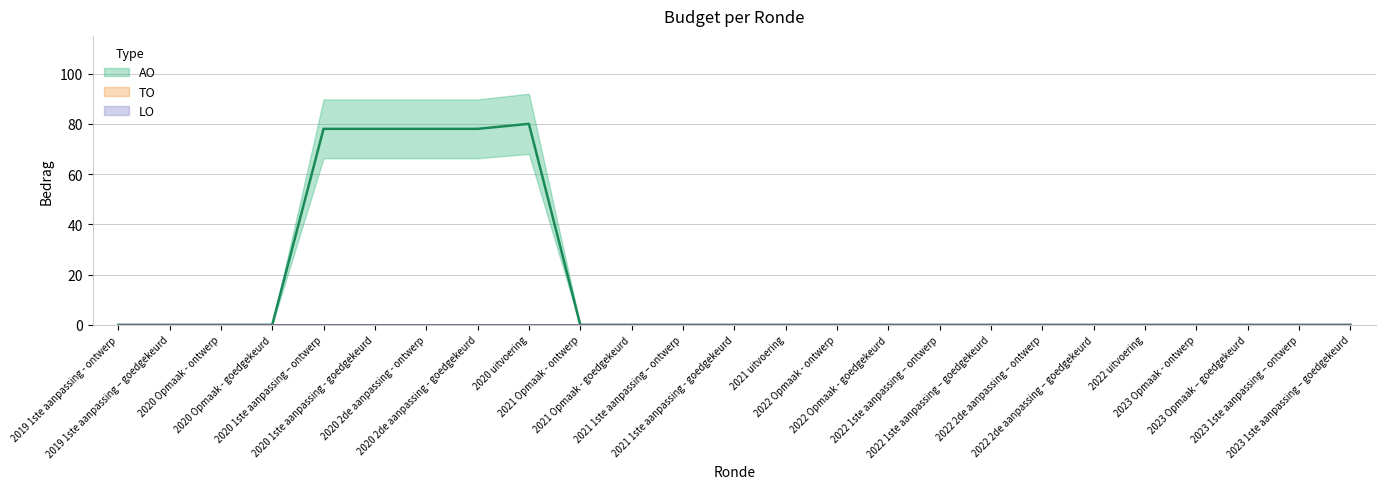

Which series has the largest total across all categories?

AO